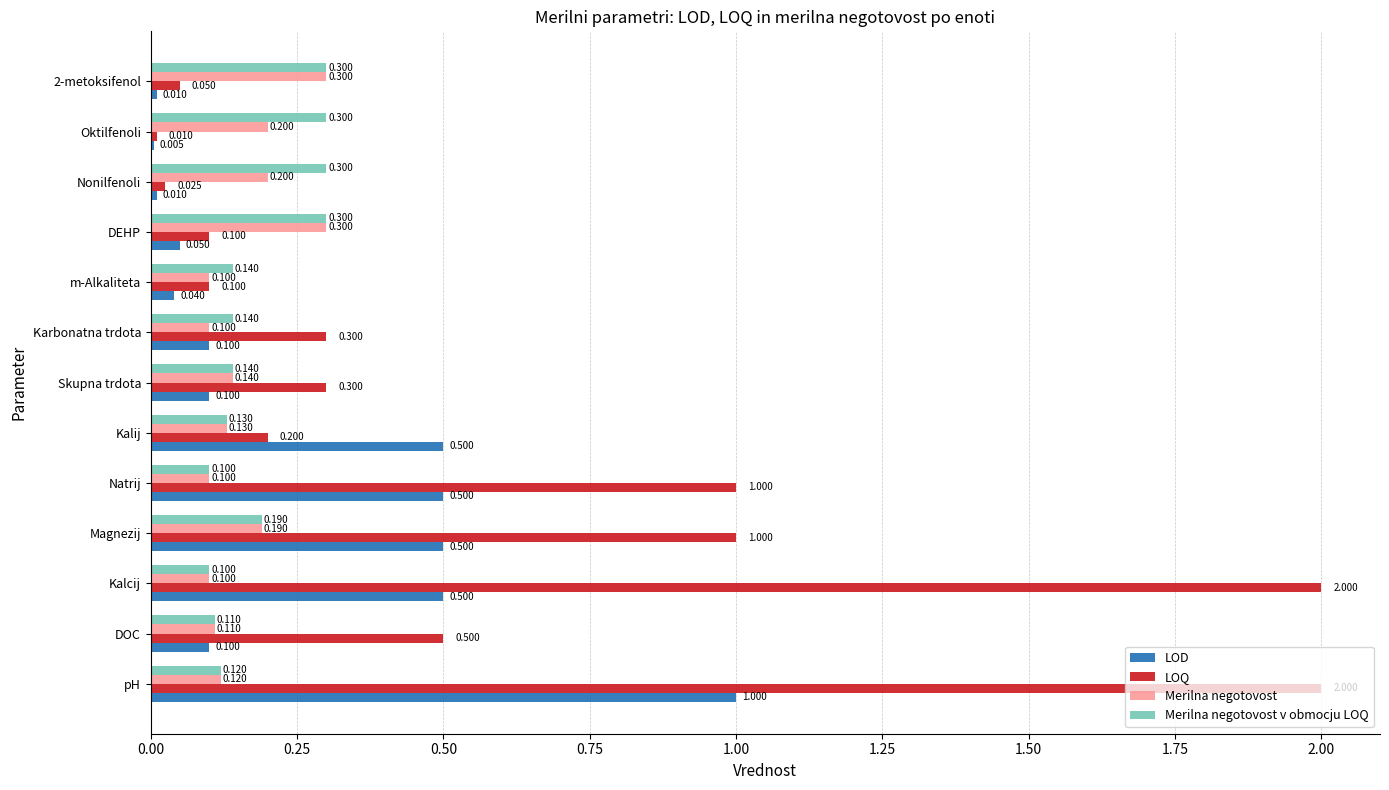

Is the value of LOQ at pH greater than the value of Merilna negotovost at Skupna trdota?

Yes